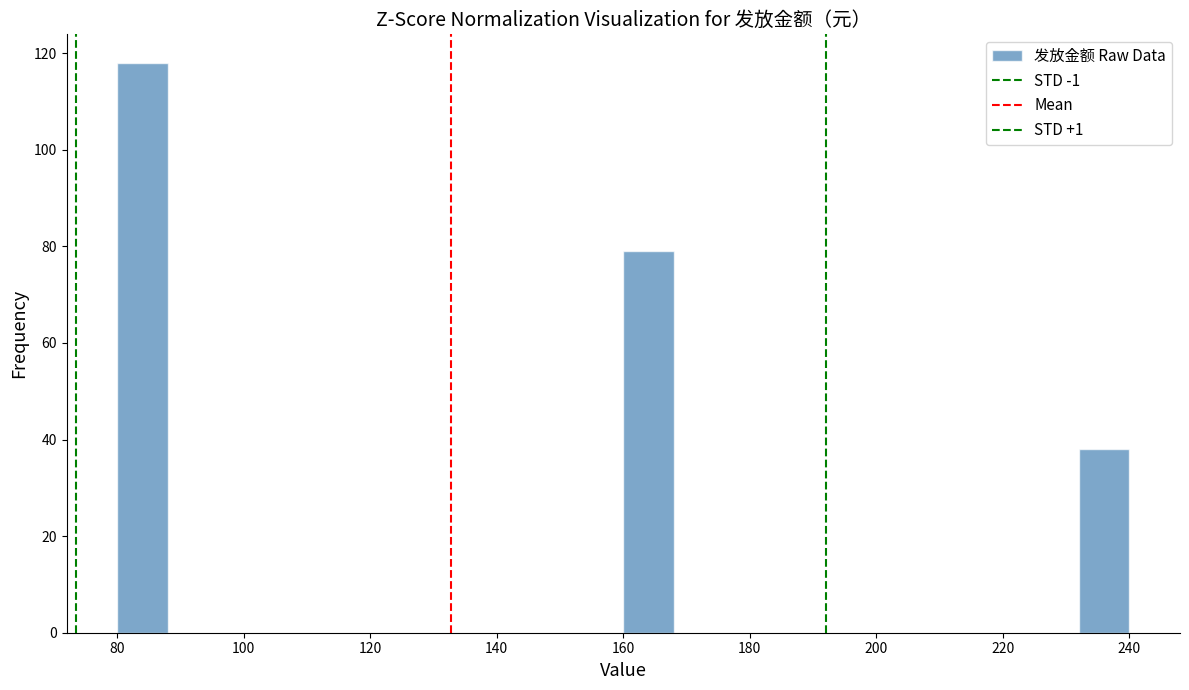

Which range on the x-axis has the tallest bar?

80 to 88